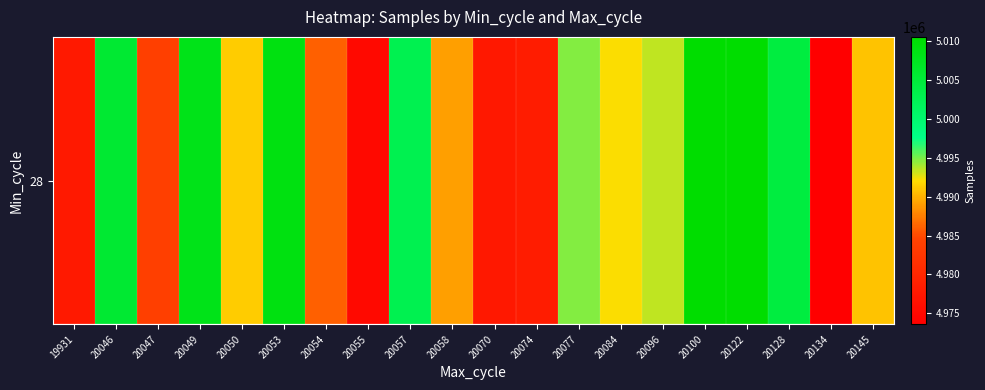

List the labels in order of value, smallest first.

20134, 20055, 20070, 19931, 20074, 20047, 20054, 20058, 20145, 20050, 20084, 20096, 20077, 20057, 20128, 20046, 20049, 20053, 20100, 20122